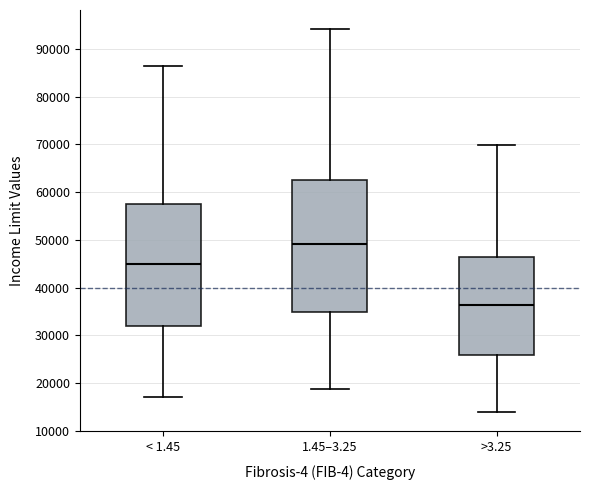

Which box has the lowest median line?

>3.25